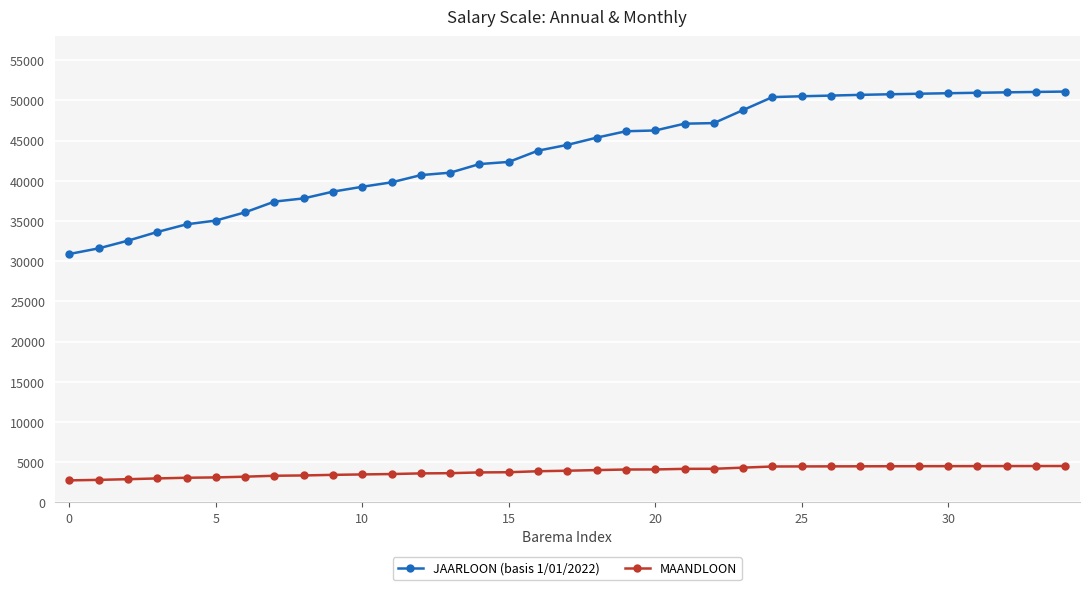

What is the smallest value displayed?

2732.4